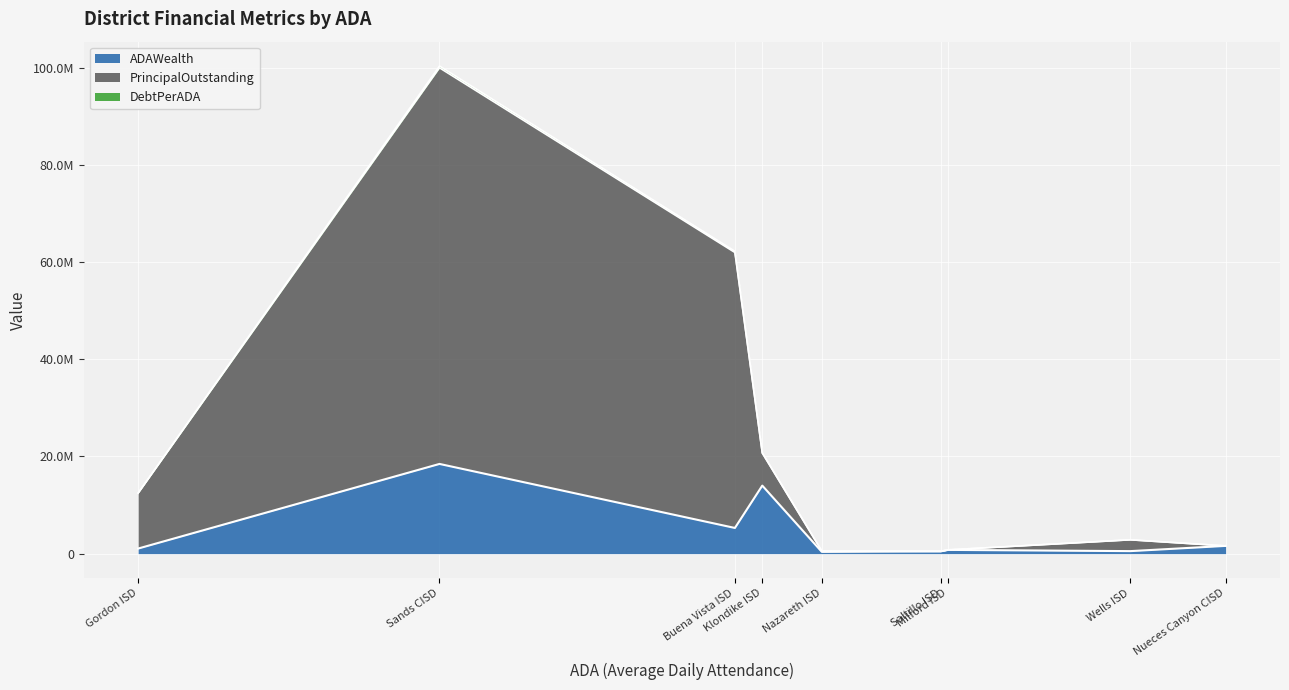

How many lines are shown in the chart?

3